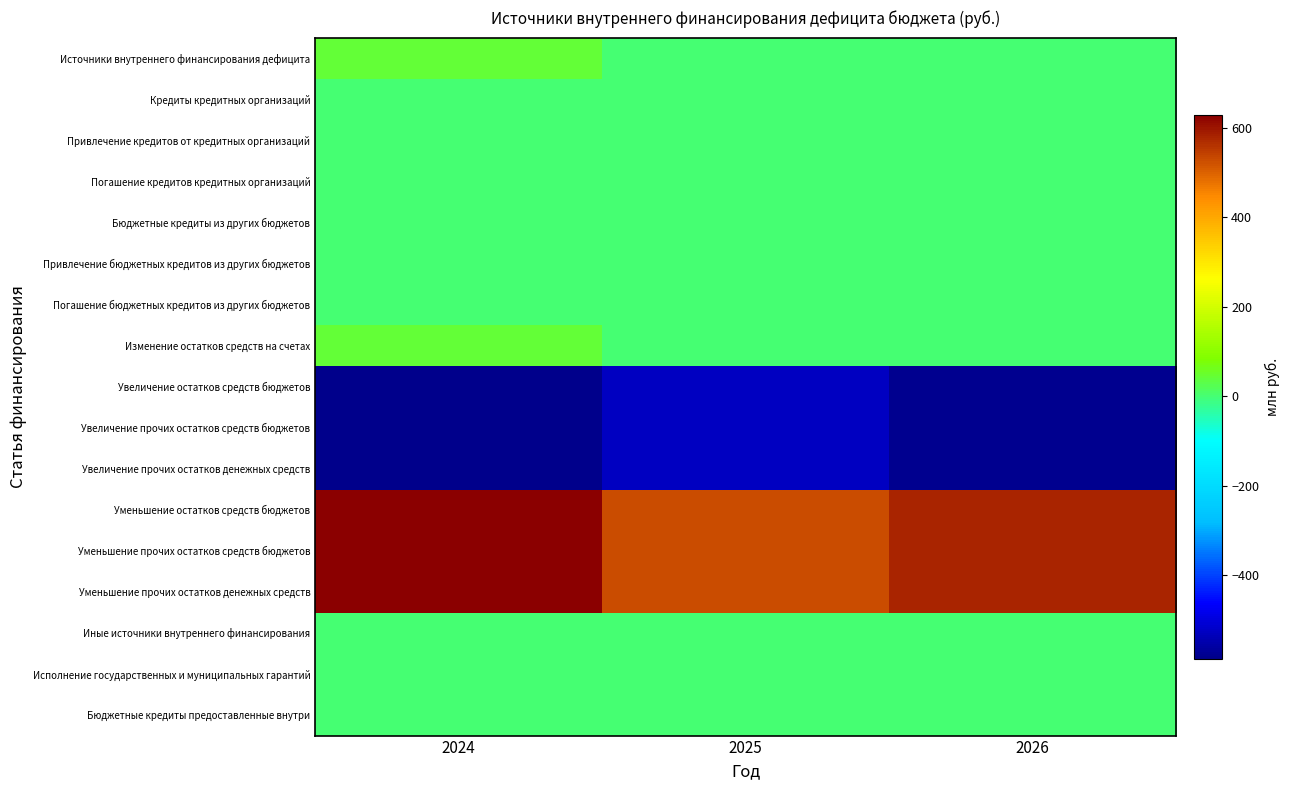

At which category does the chart reach its peak across all series?

2024